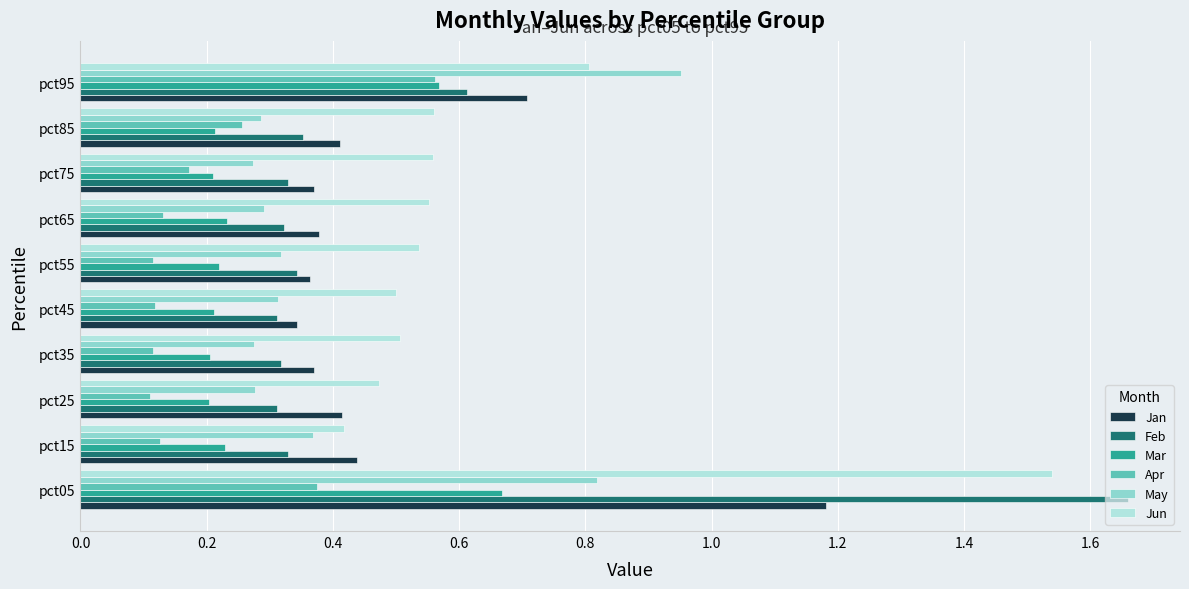

Which series has the largest range (max minus min)?

Feb